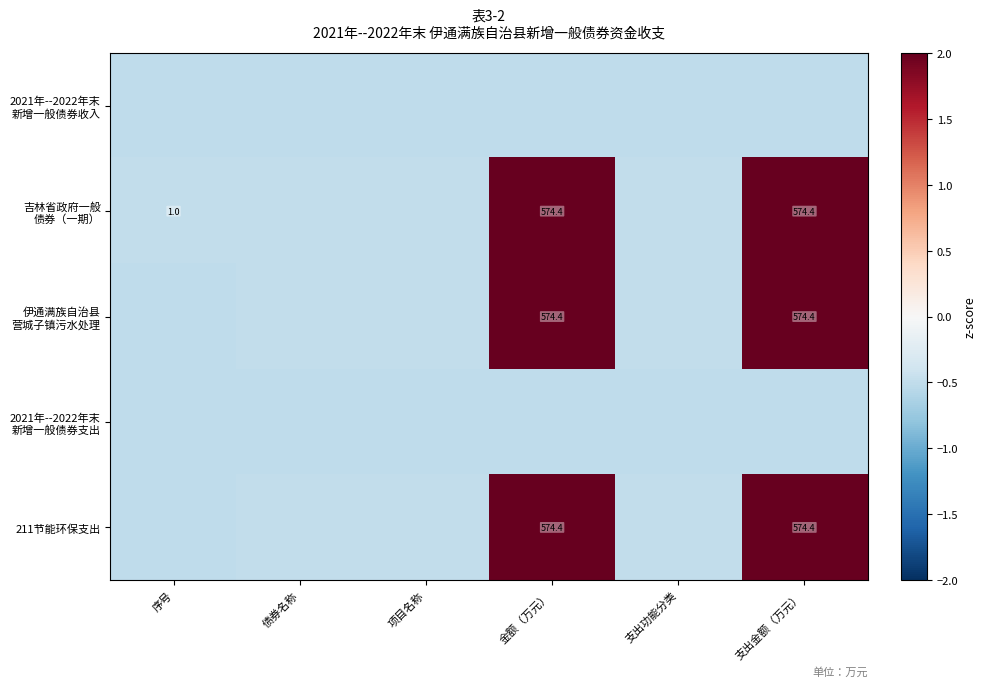

What is the total value across all series at 项目名称?

-2.5